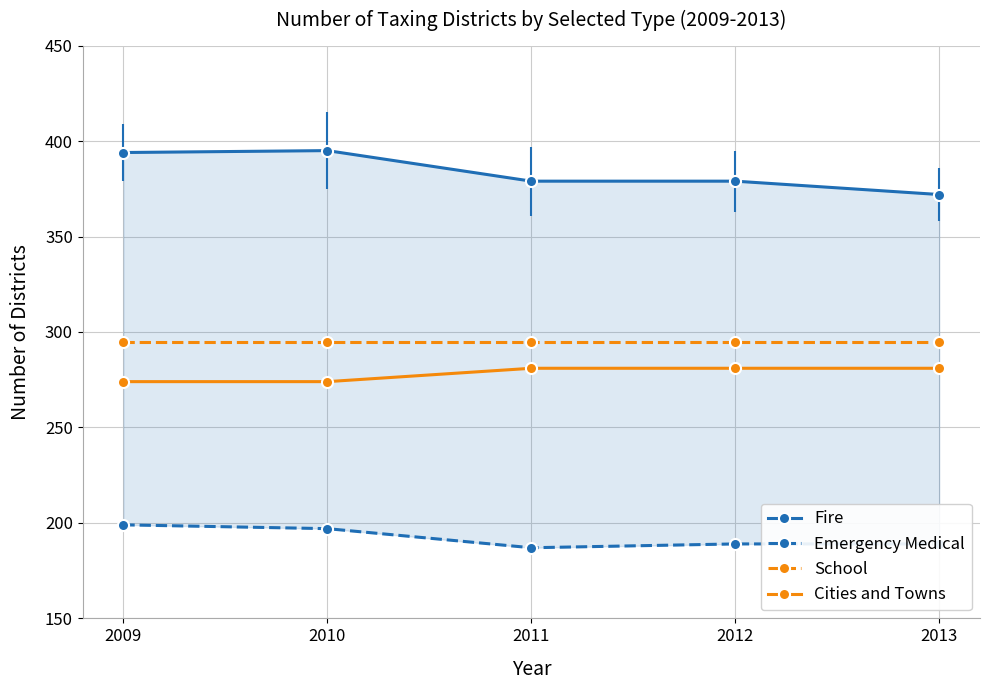

What is the difference between the maximum and minimum values in the Cities and Towns series?

7